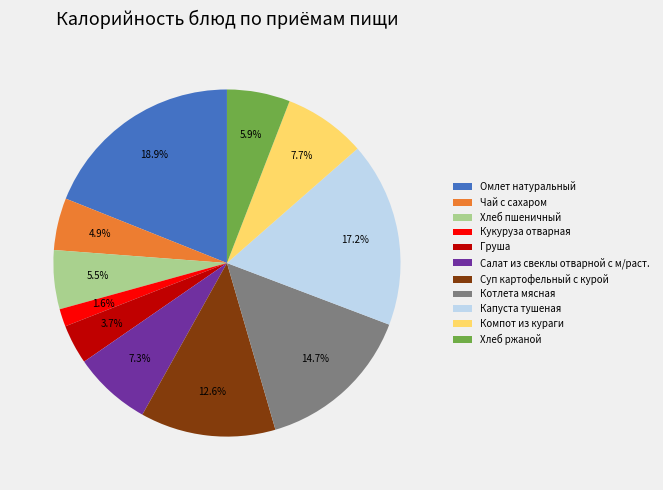

To the nearest percent, what percentage of the pie is Омлет натуральный?

19%